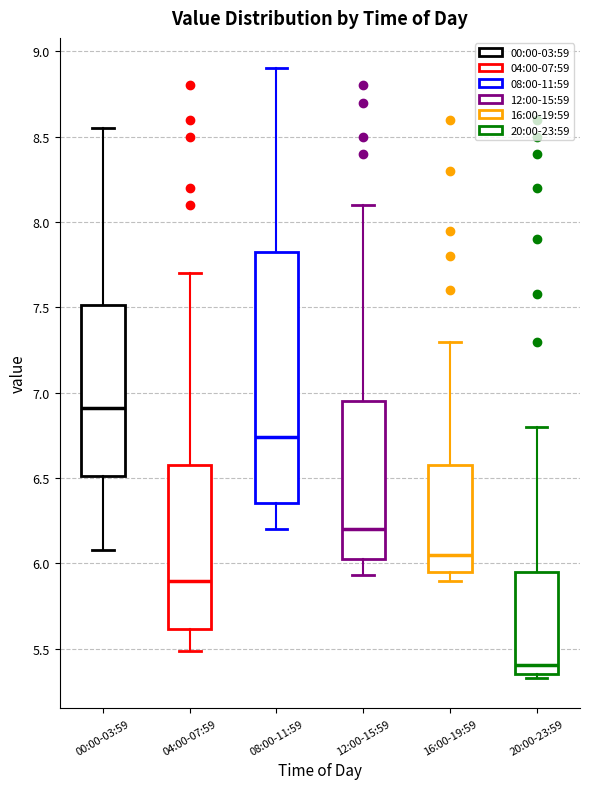

Where does the median line of the box for 00:00-03:59 sit on the y-axis? The values are not printed on the chart, so give them approximately, as read against the axis.

6.90